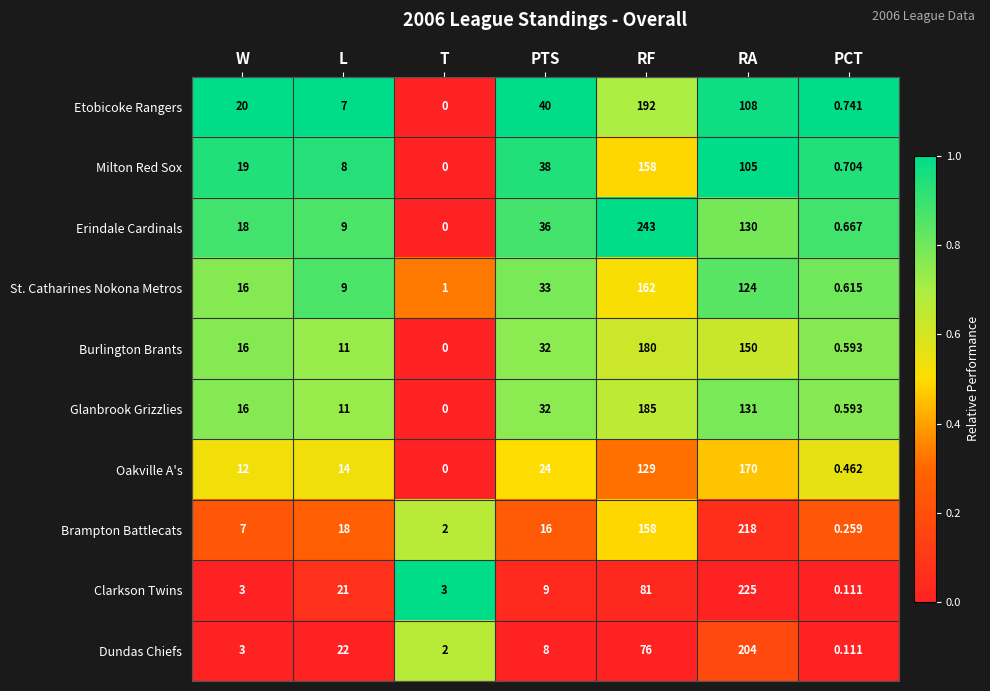

Which series changed the most between T and PCT?

Clarkson Twins